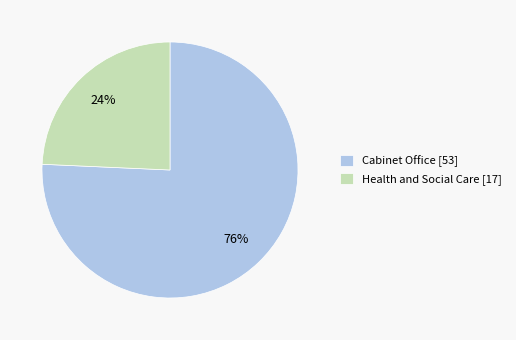

To the nearest percent, what is the combined percentage of Health and Social Care and Cabinet Office?

100%